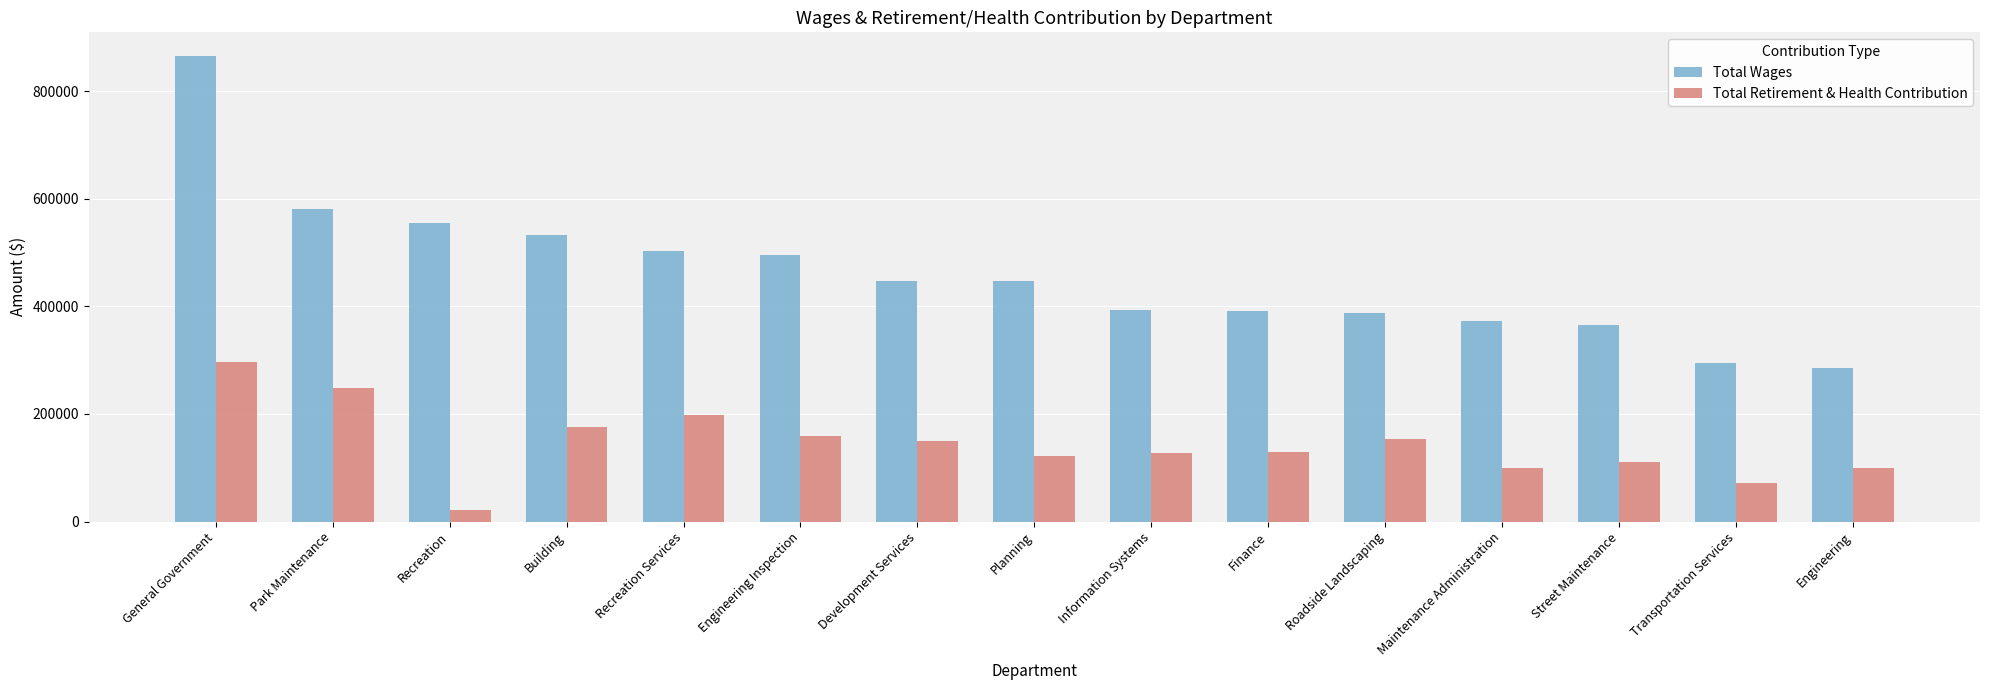

At which label does Total Wages first exceed 446576?

General Government